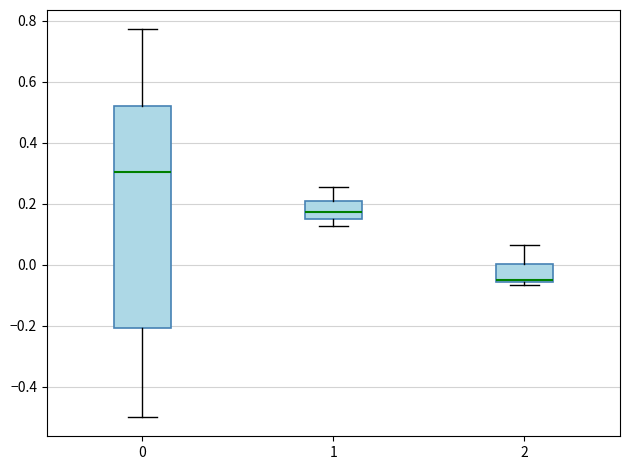

Where does the median line of the box at x = 0 sit on the y-axis? The values are not printed on the chart, so give them approximately, as read against the axis.

0.30